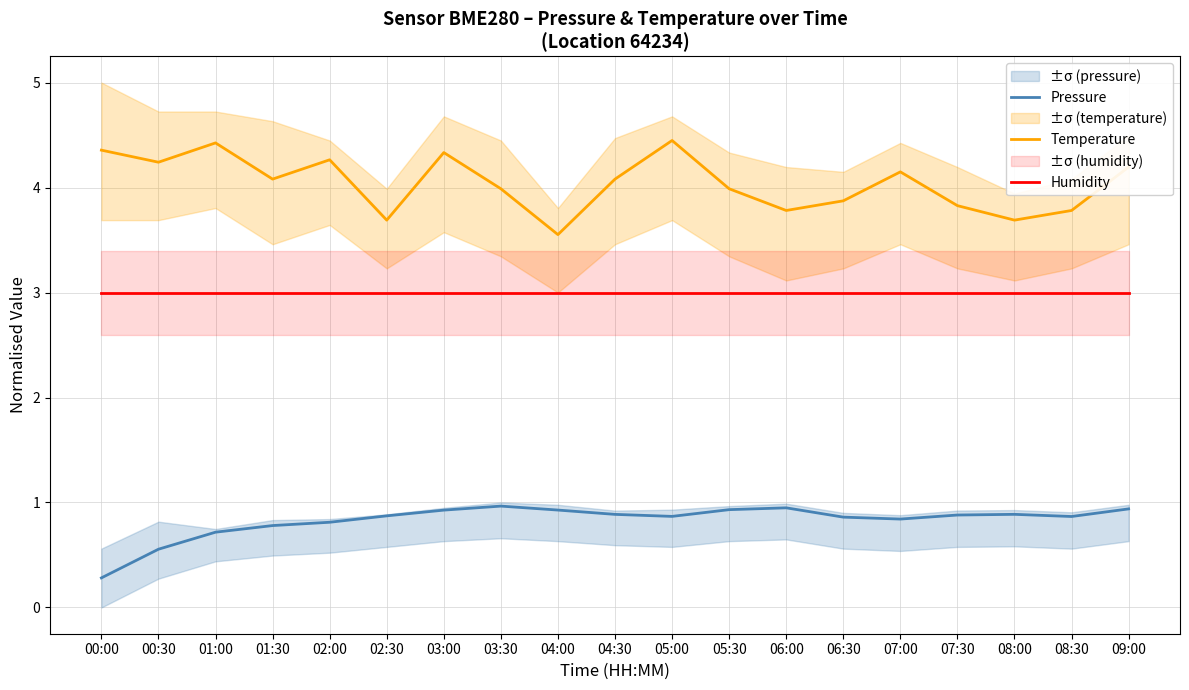

What is the minimum value for Humidity?

3.0